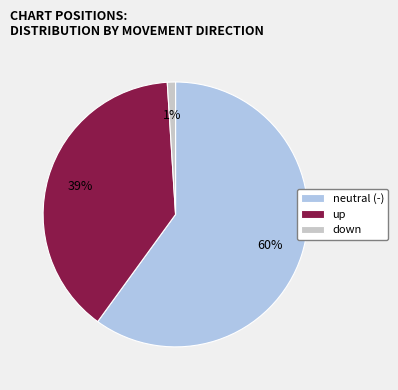

True or false: down accounts for 15% of the total.

False